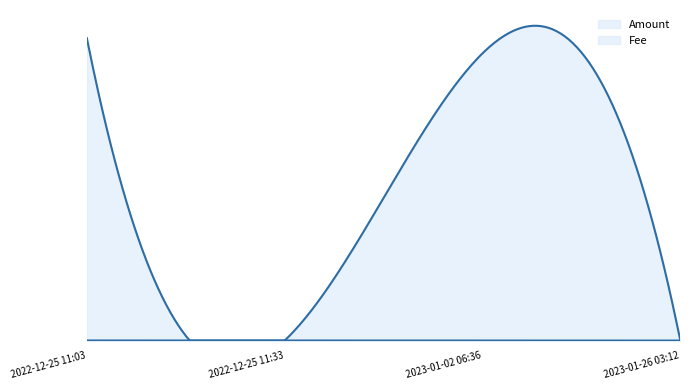

How many lines are shown in the chart?

2